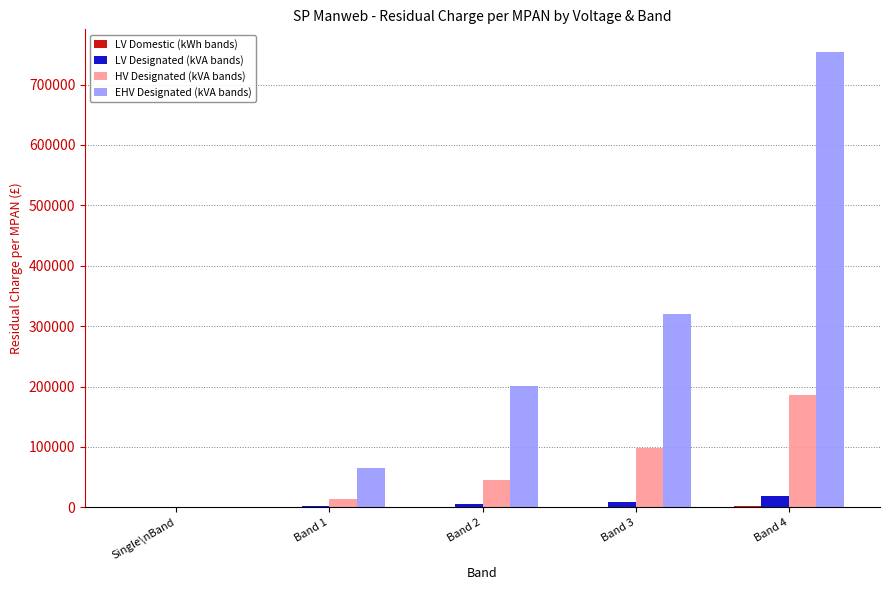

Which series changed the most between Band 1 and Band 3?

EHV Designated (kVA bands)